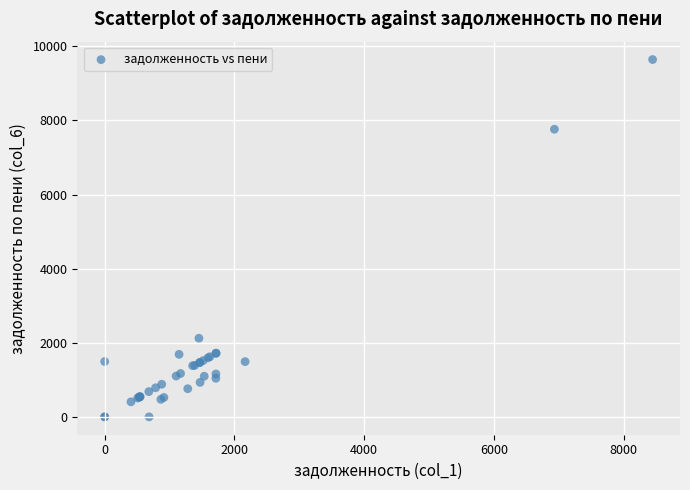

What Y value in the scatter plot is closest to 4821?

2121.6